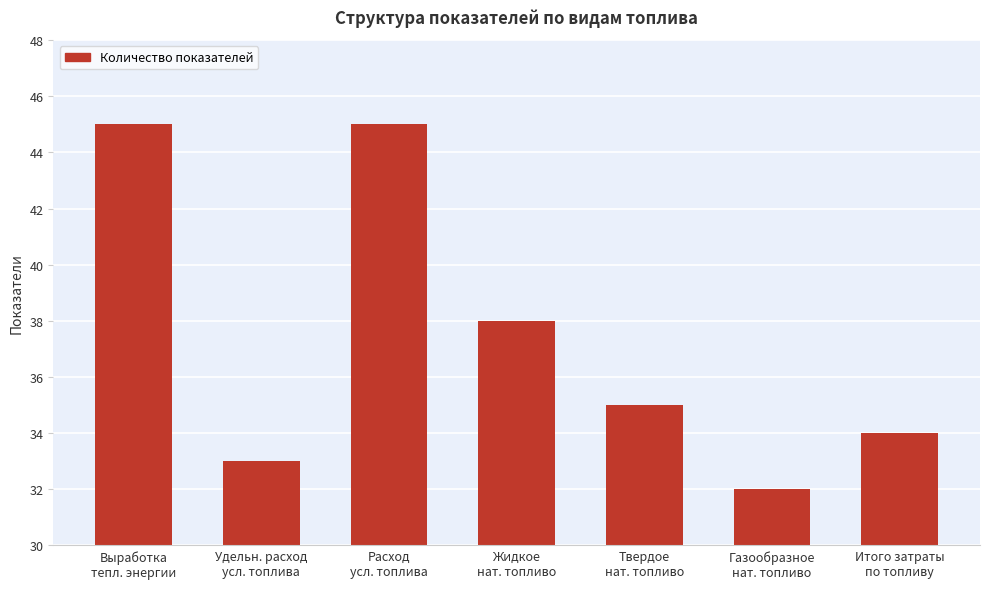

What is the value of the 1st bar from the left?

45